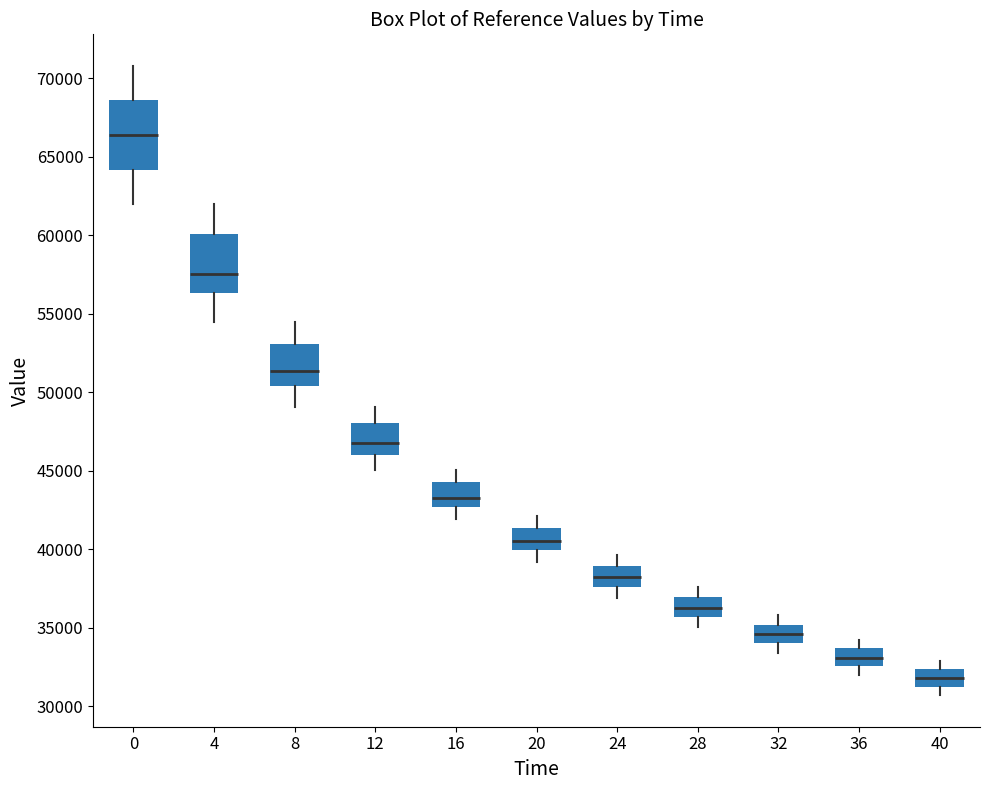

Comparing the boxes themselves (not the whiskers), which one is the tallest?

0